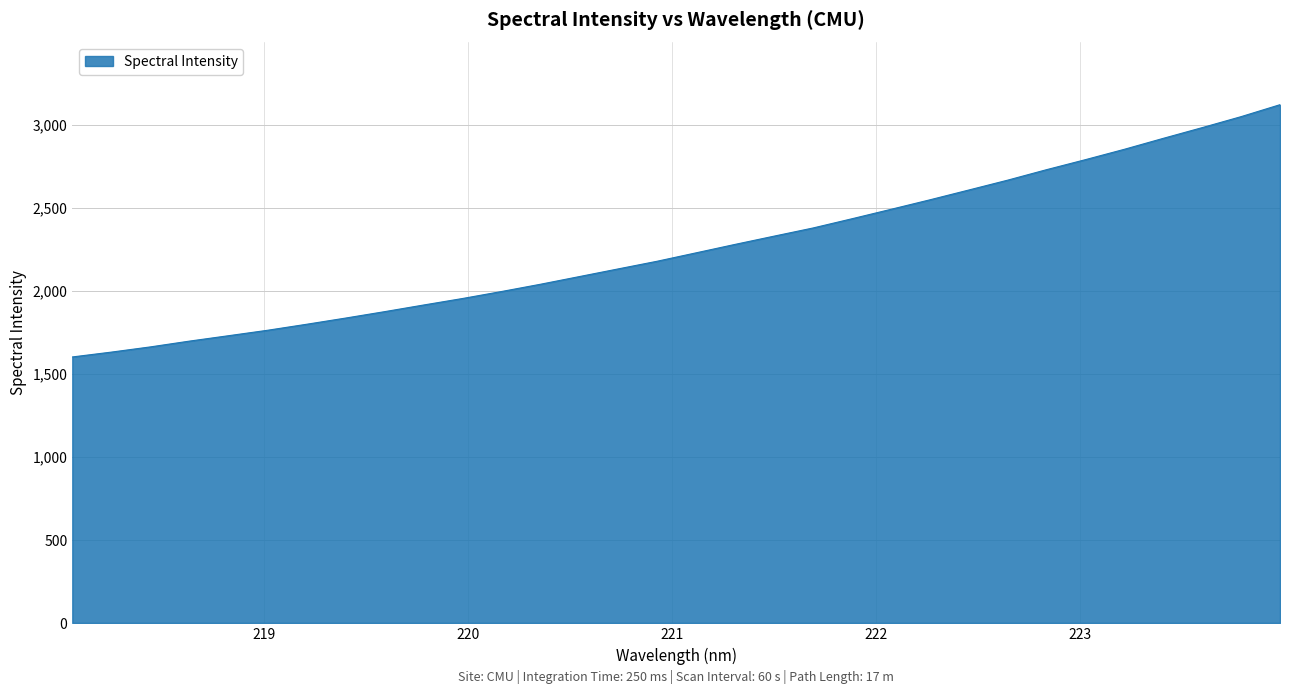

What is the minimum value shown in the chart?

1602.4